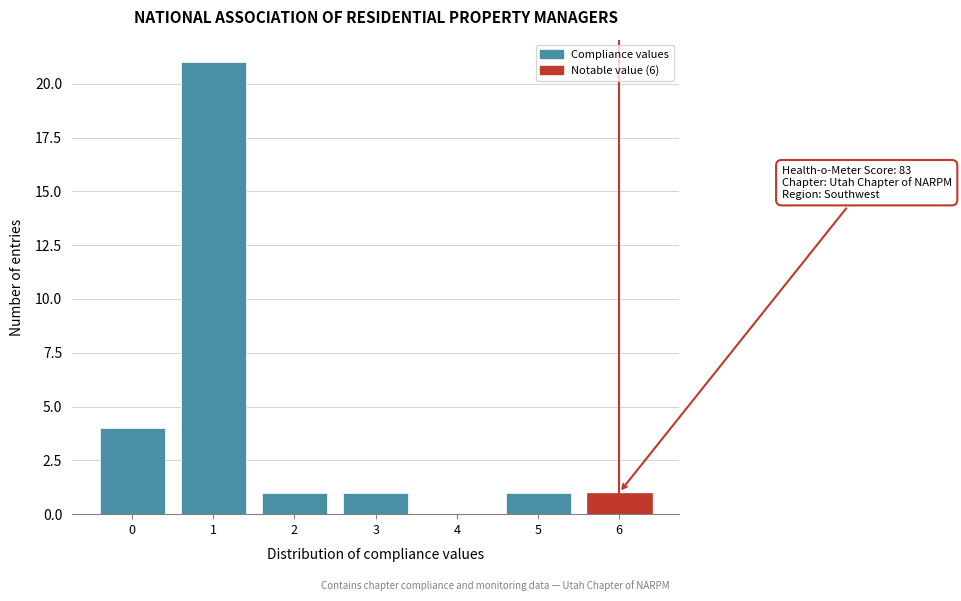

Reading left to right, list all the values displayed in this chart.

0=4	1=21	2=1	3=1	4=0	5=1	6=1